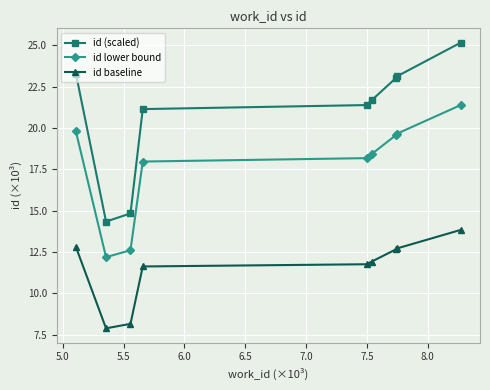

Does the chart display data point markers on the line(s)?

Yes